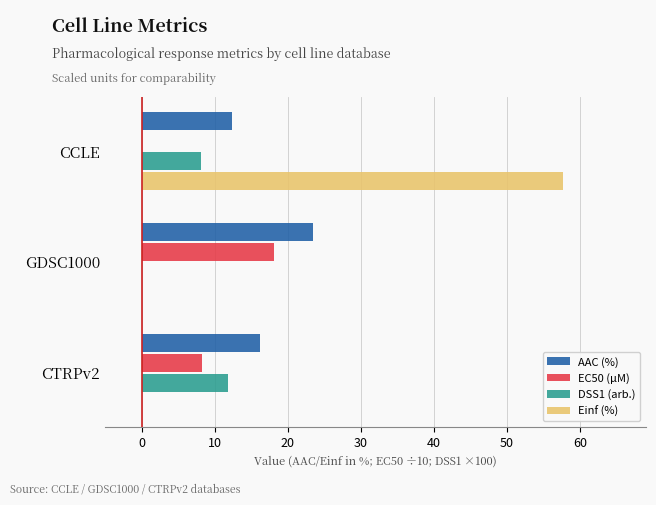

Which category has the highest value in the Einf (%) series?

CCLE